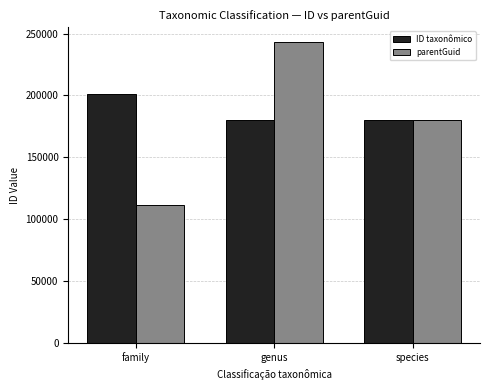

Between family and species, which series saw the biggest shift?

parentGuid